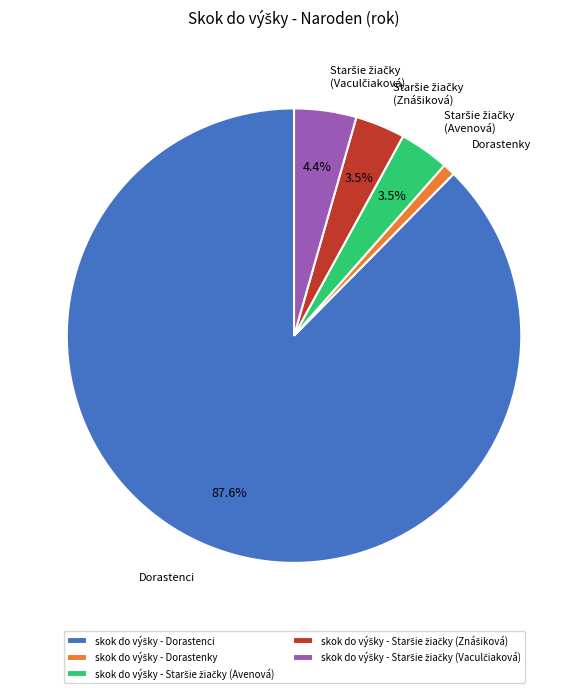

Does any single category account for the majority?

Yes